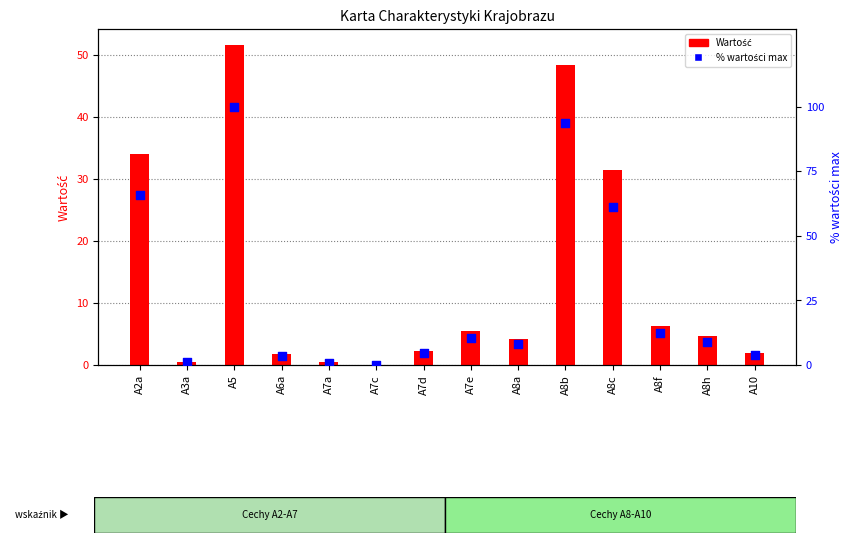

What is the total value across all series at A8b?

142.2